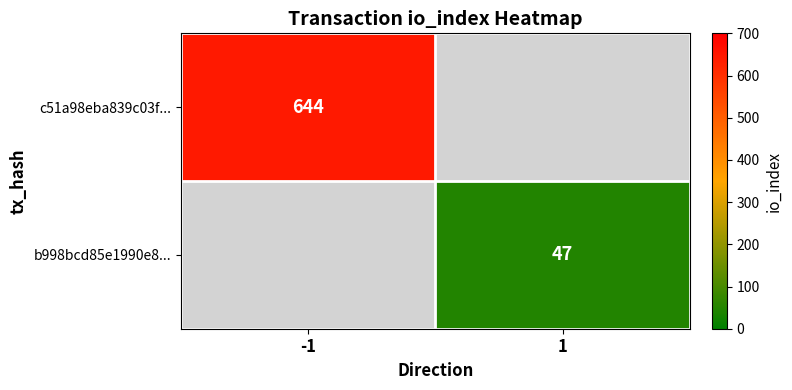

The c51a98eba839c03f... series shows 1021 at -1. True or false?

False